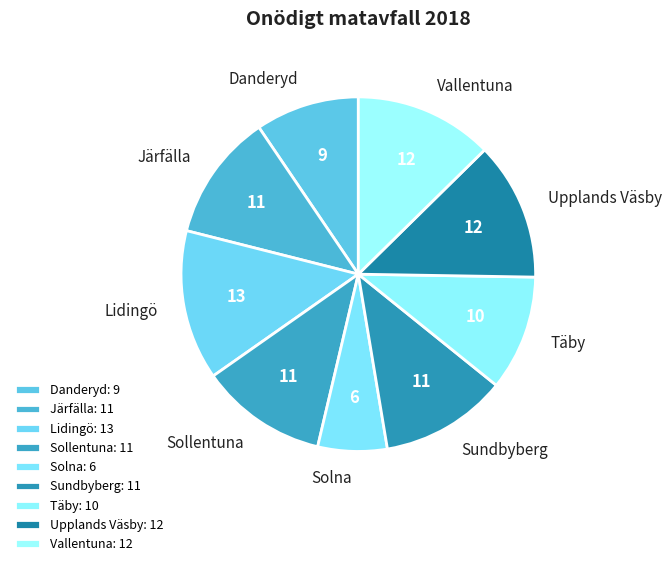

Is it true that Vallentuna is 2% of the pie?

False